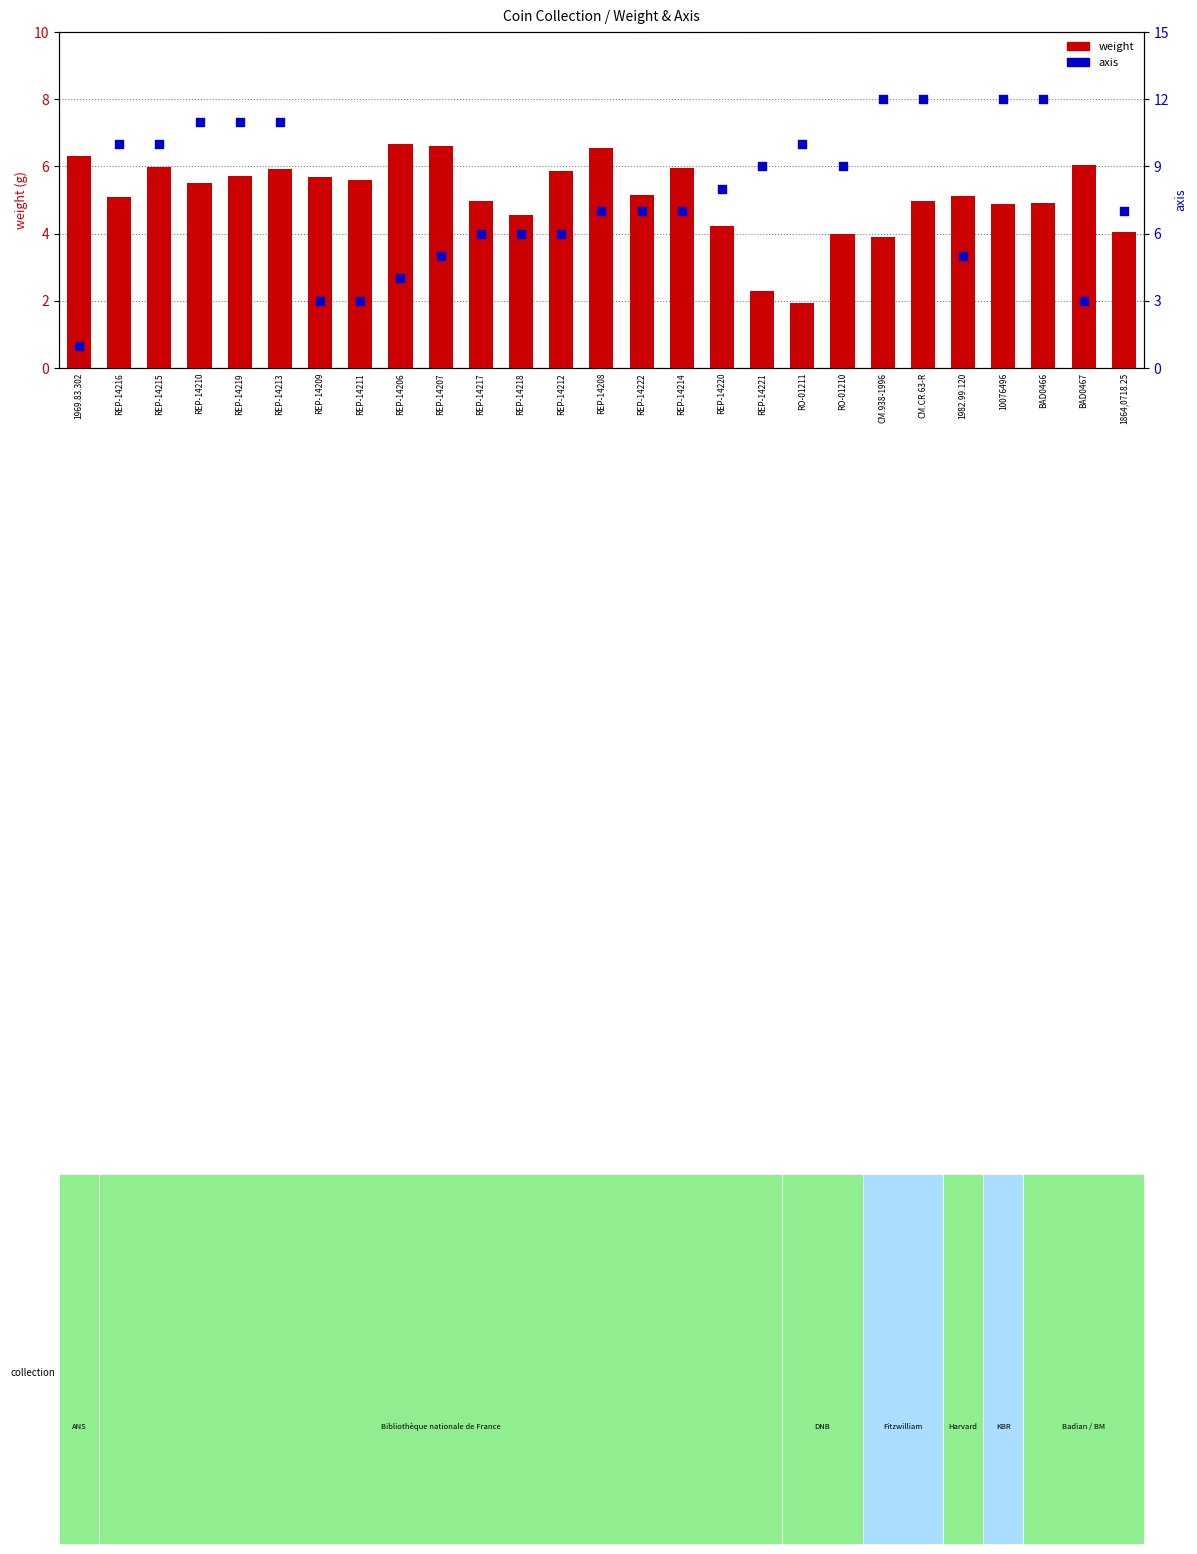

Is the value of axis at CM.938-1996 greater than the value of weight at REP-14216?

Yes